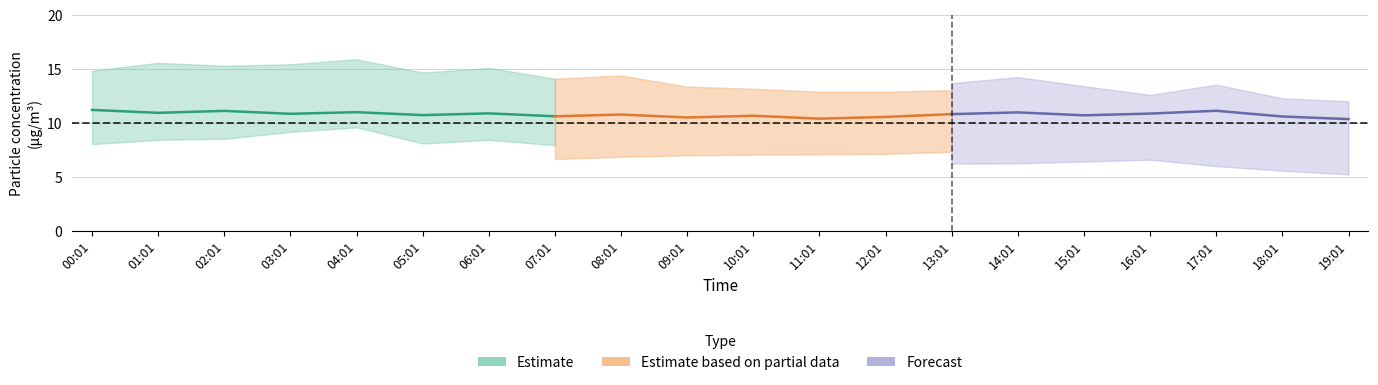

In P1_mean, how many points are lower than both neighbors (excluding endpoints)?

7